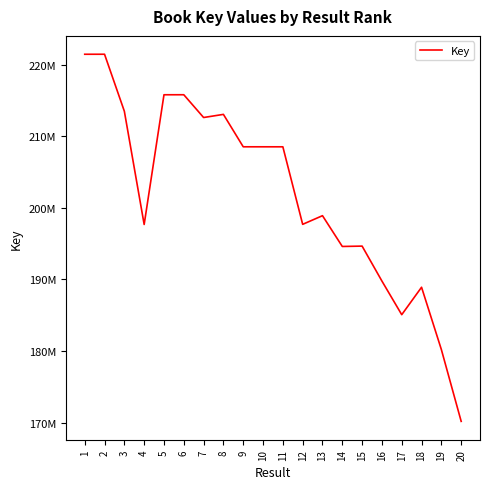

Does the chart have visible grid lines?

No